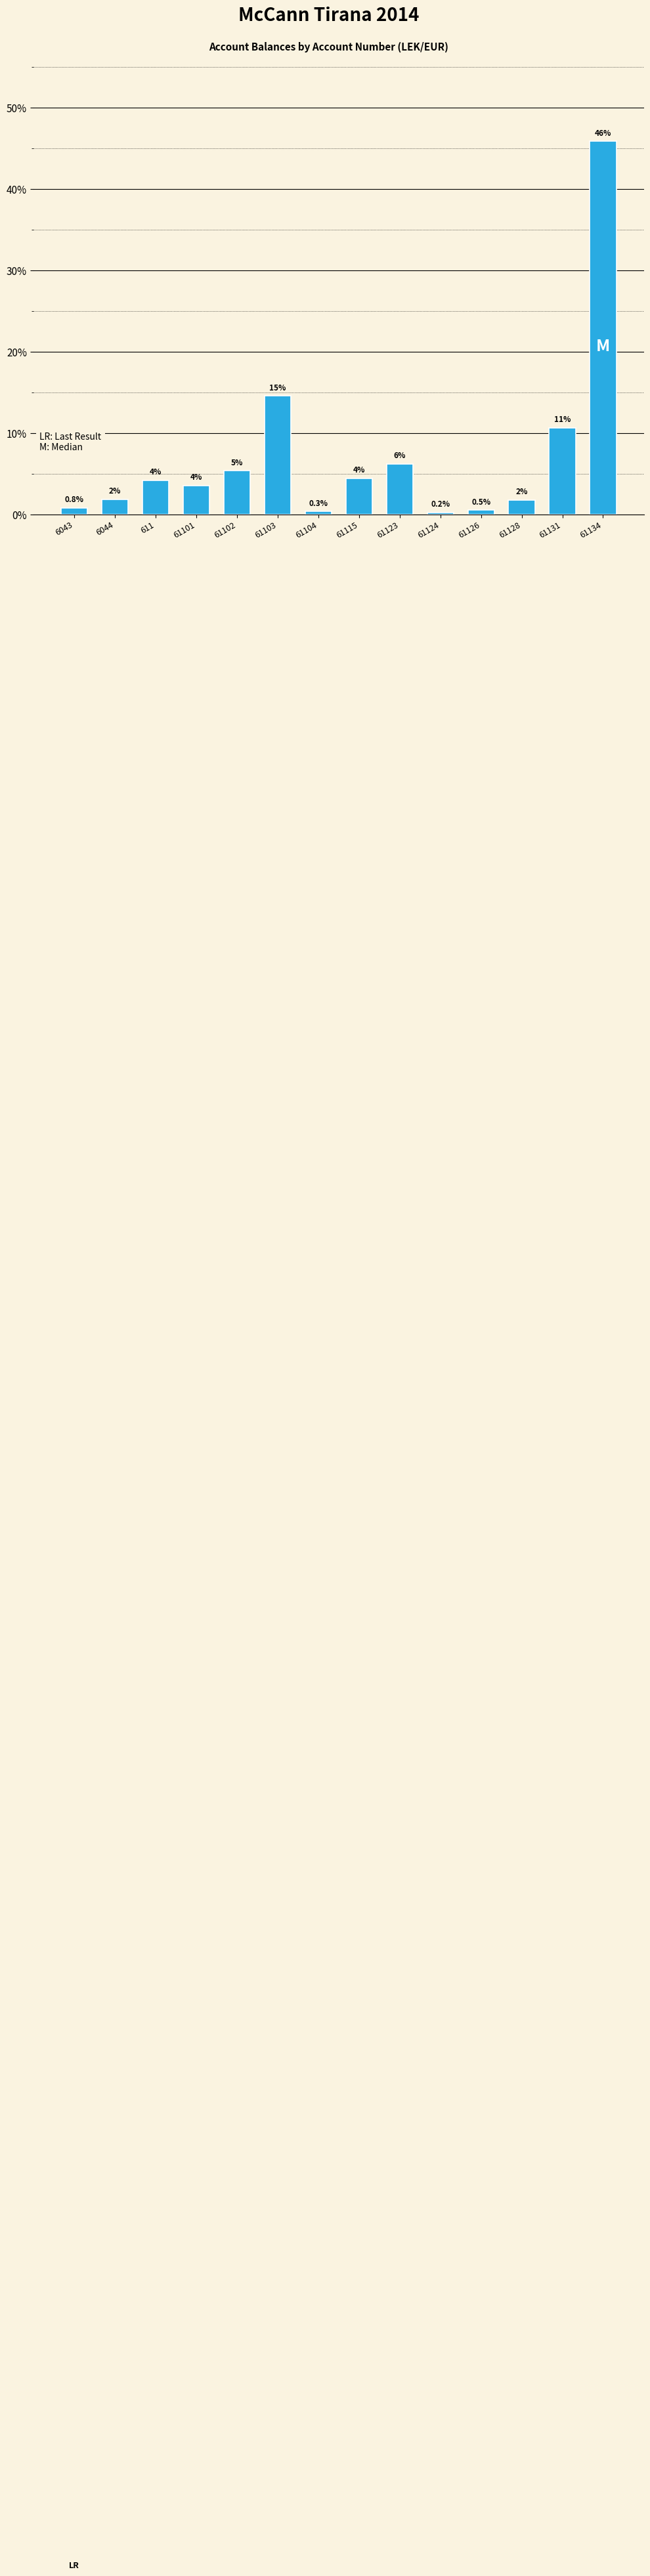

Reading right to left, what are all the values shown in this chart?

45.9	10.6	1.7	0.5	0.2	6.2	4.4	0.3	14.5	5.3	3.5	4.2	1.8	0.8